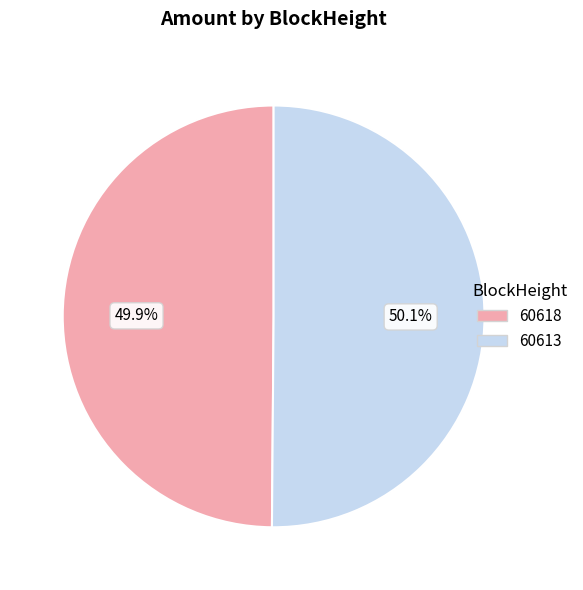

What is the ratio of the value at 60613 to the value at 60618?

1.0